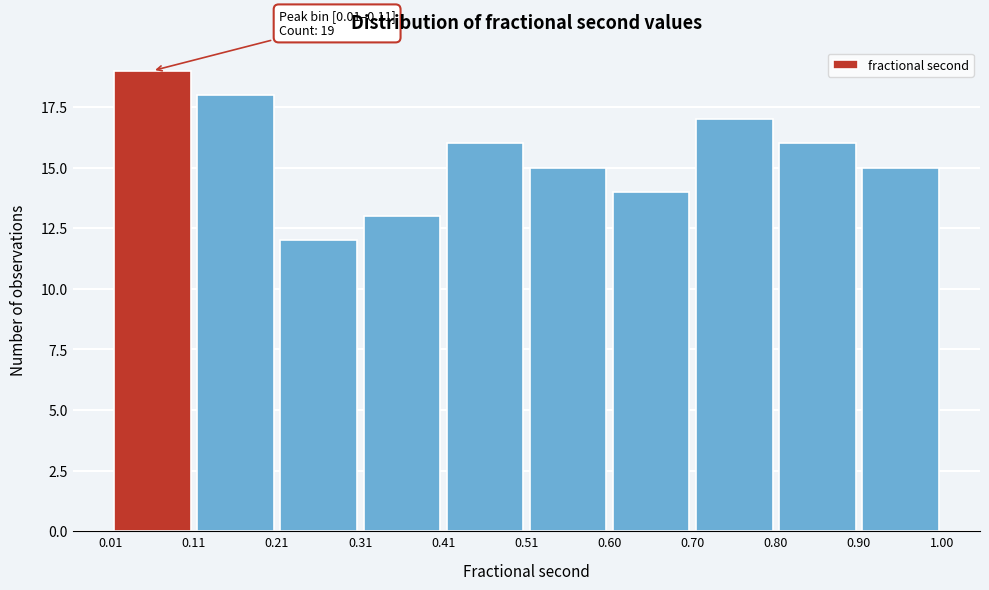

Which range on the x-axis has the tallest bar?

0.01 to 0.11